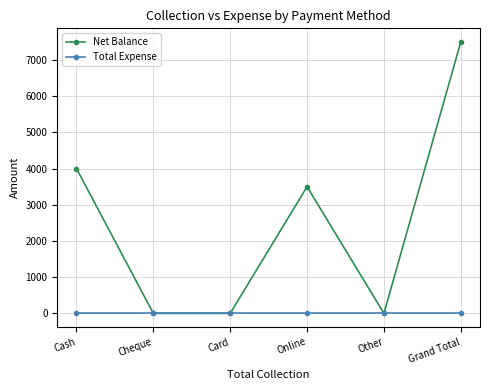

The Net Balance series shows 980 at Cash. True or false?

False